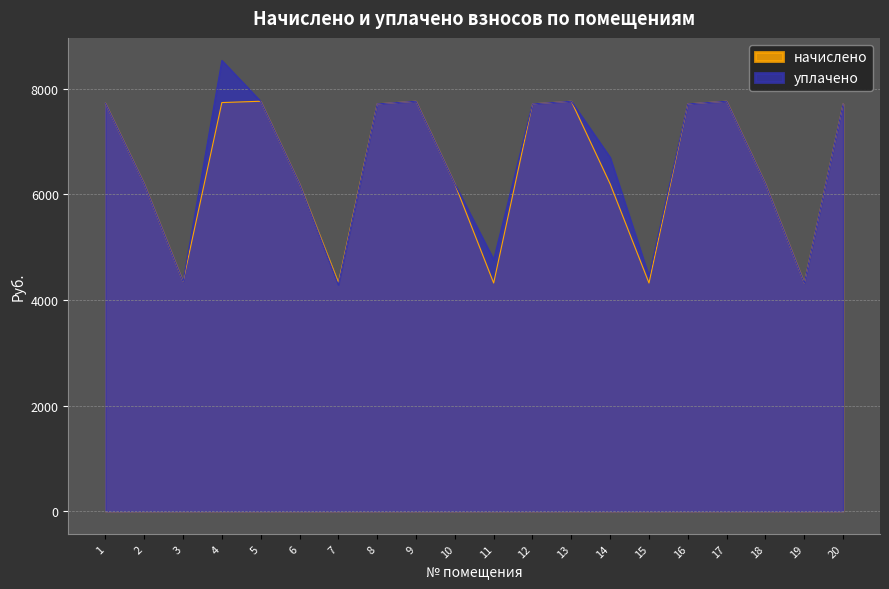

Which series has the largest range (max minus min)?

уплачено